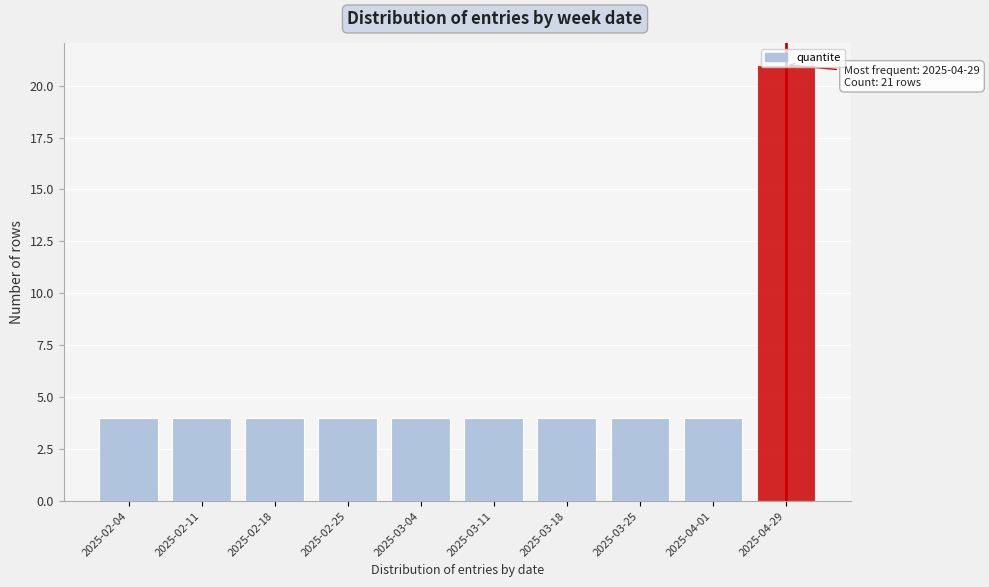

What is the label of the 2nd bar from the right?

2025-04-01